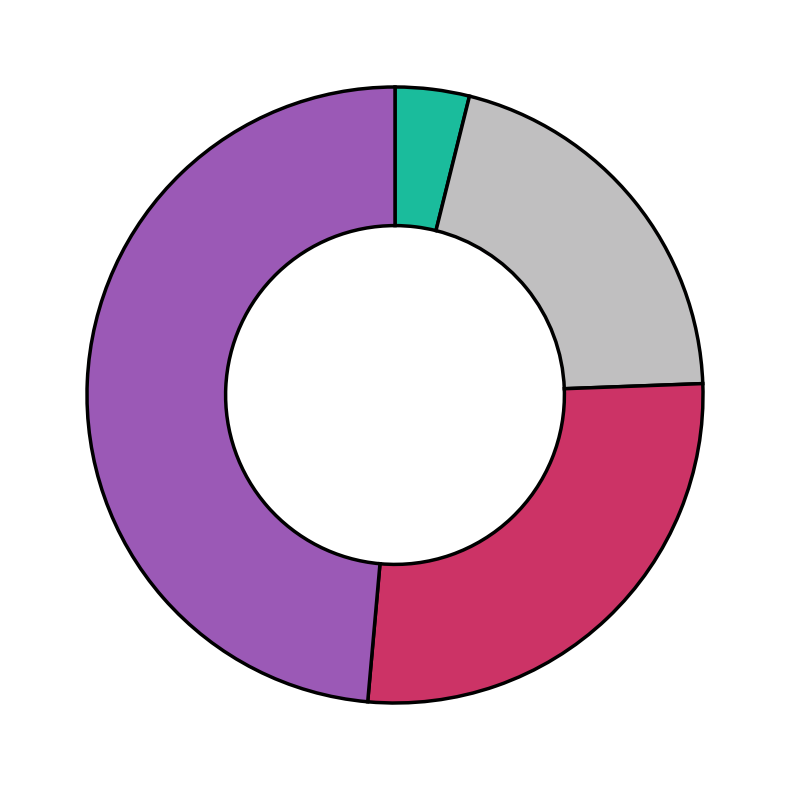

Is there any slice that represents more than half of the pie?

No